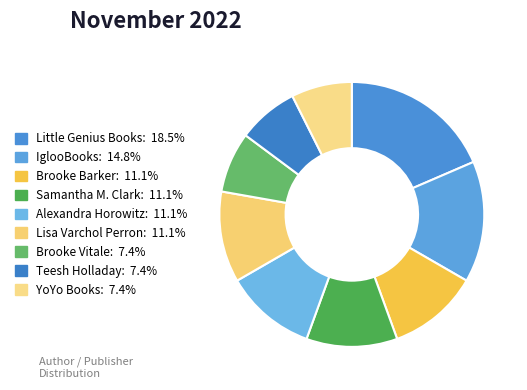

How much of the chart is everything except Teesh Holladay?

92.6%